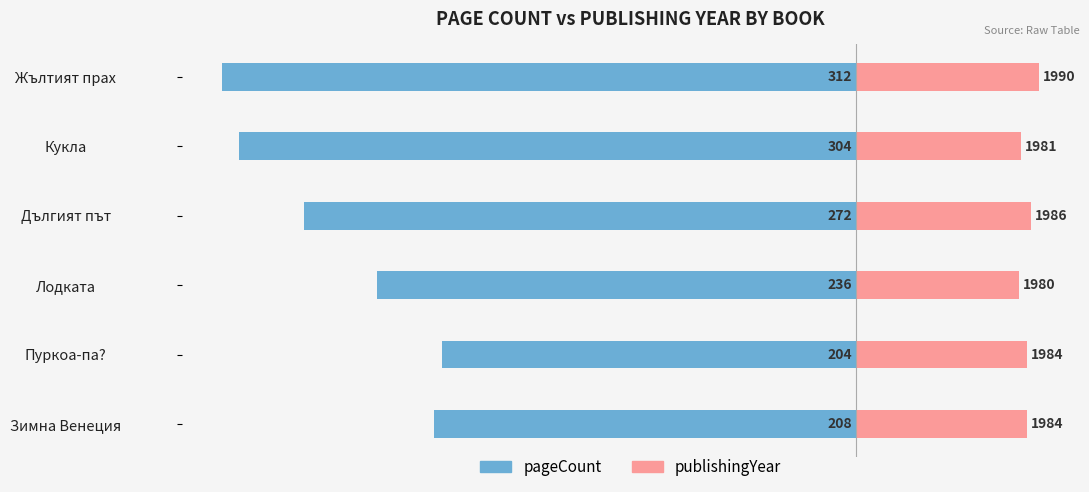

Rank the series by their average value, from lowest to highest.

pageCount, publishingYear